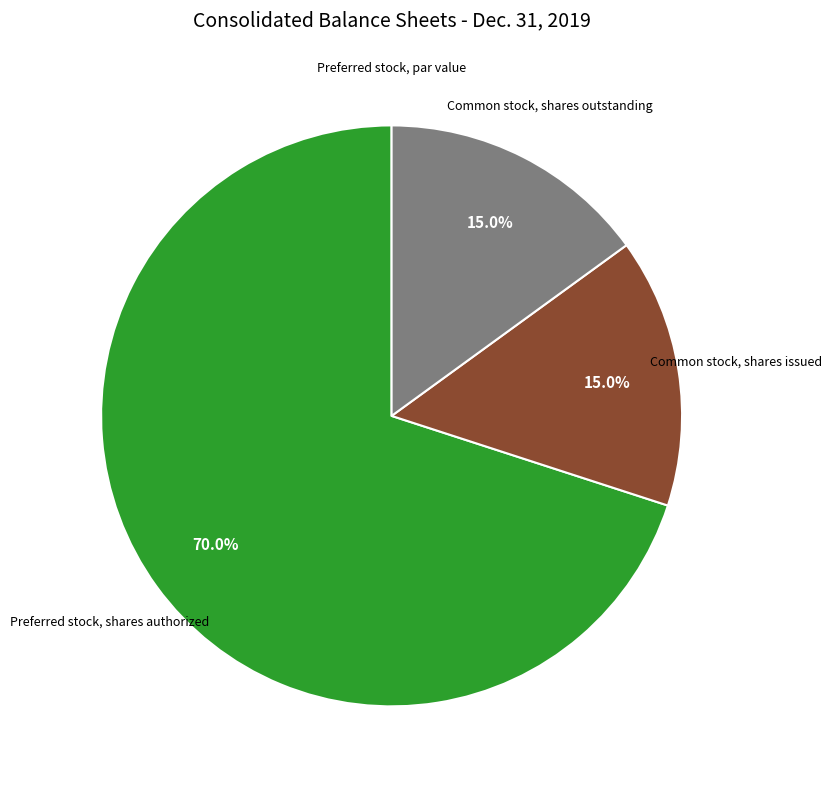

Does any single category account for the majority?

Yes